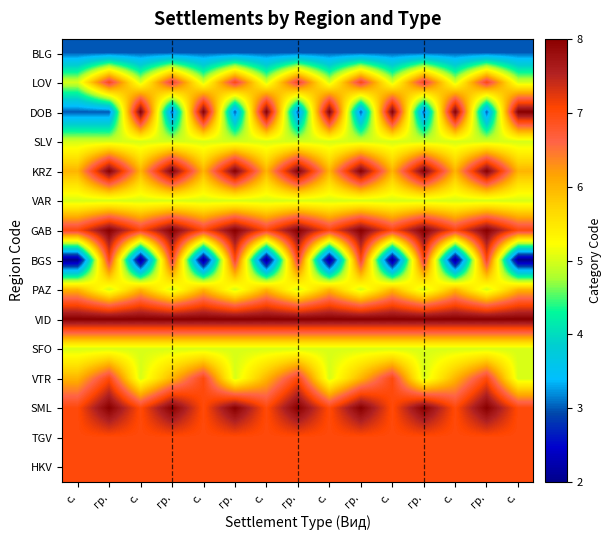

Which series has the largest range (max minus min)?

DOB